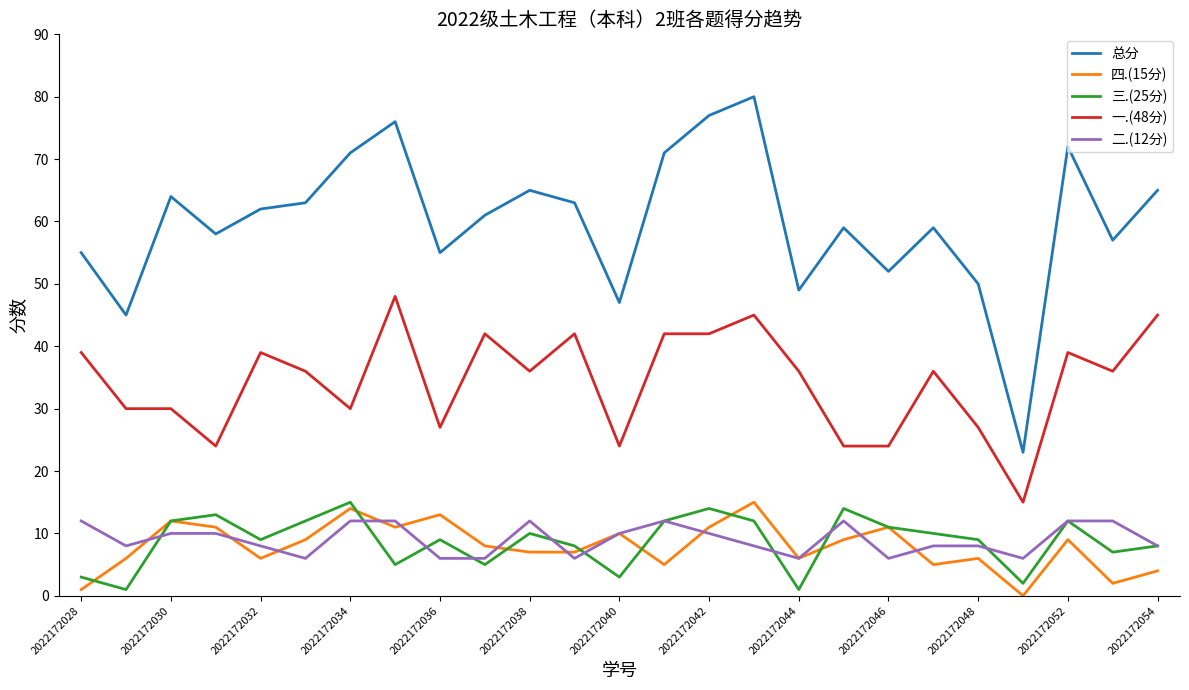

True or false: 总分 and 一.(48分) intersect in this chart.

False